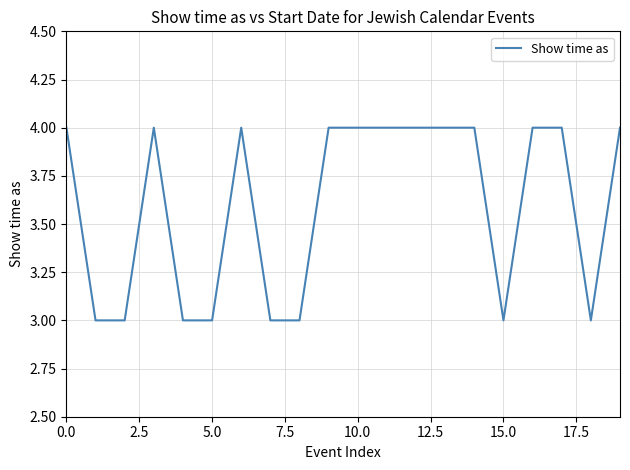

What is the greatest value displayed?

4